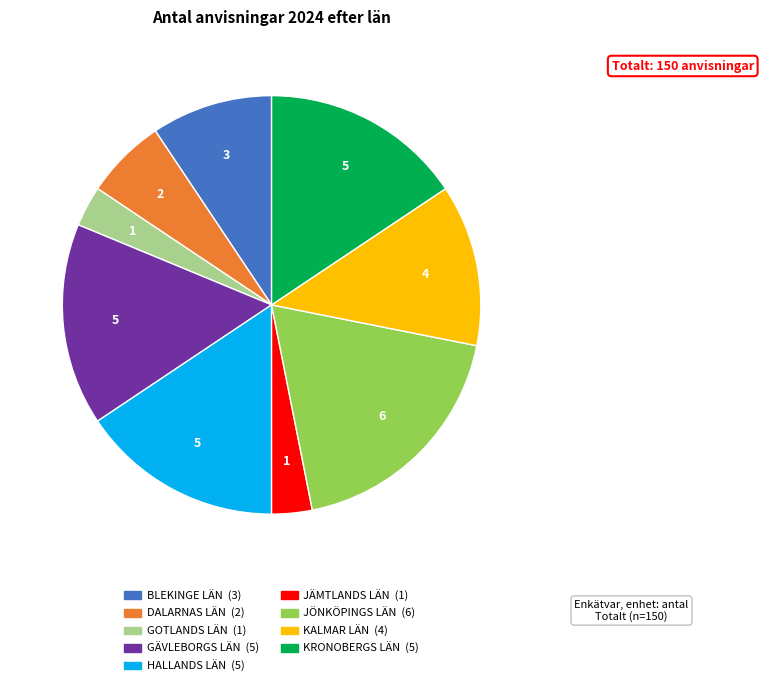

How many segments does this pie chart have?

9